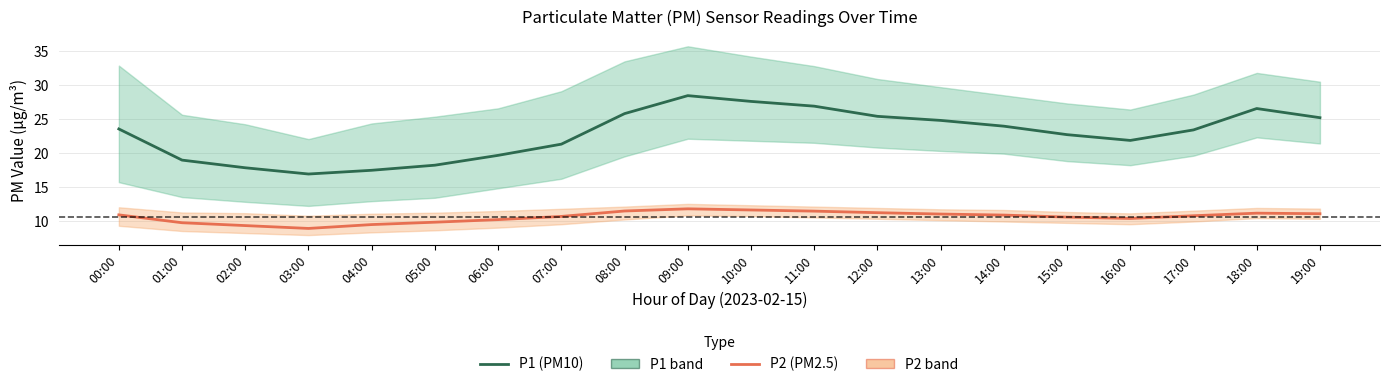

Does the chart display data point markers on the line(s)?

No